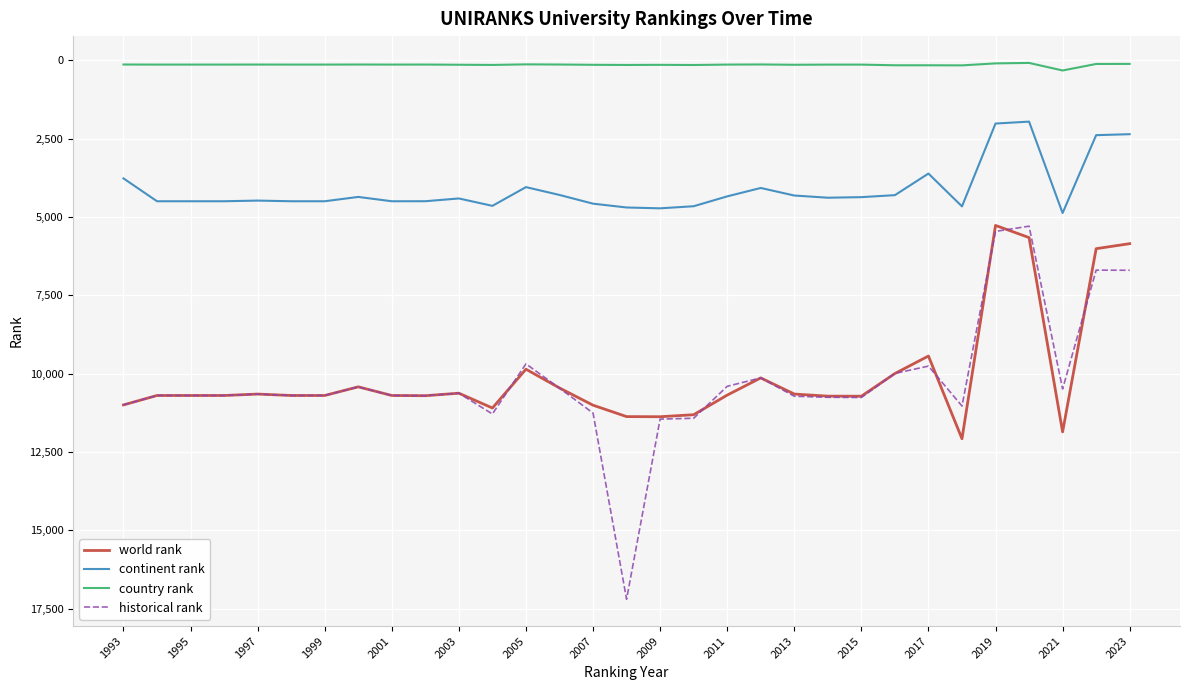

True or false: continent rank and world rank intersect in this chart.

False